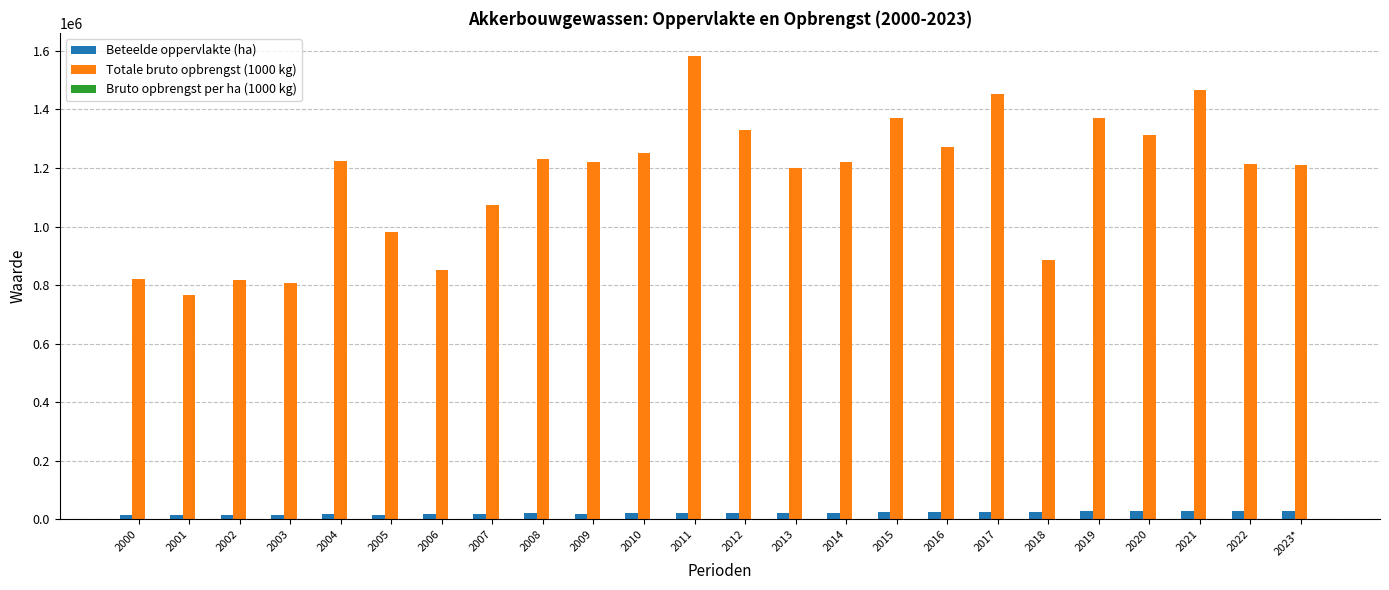

At which category is the sum across all series the highest?

2011